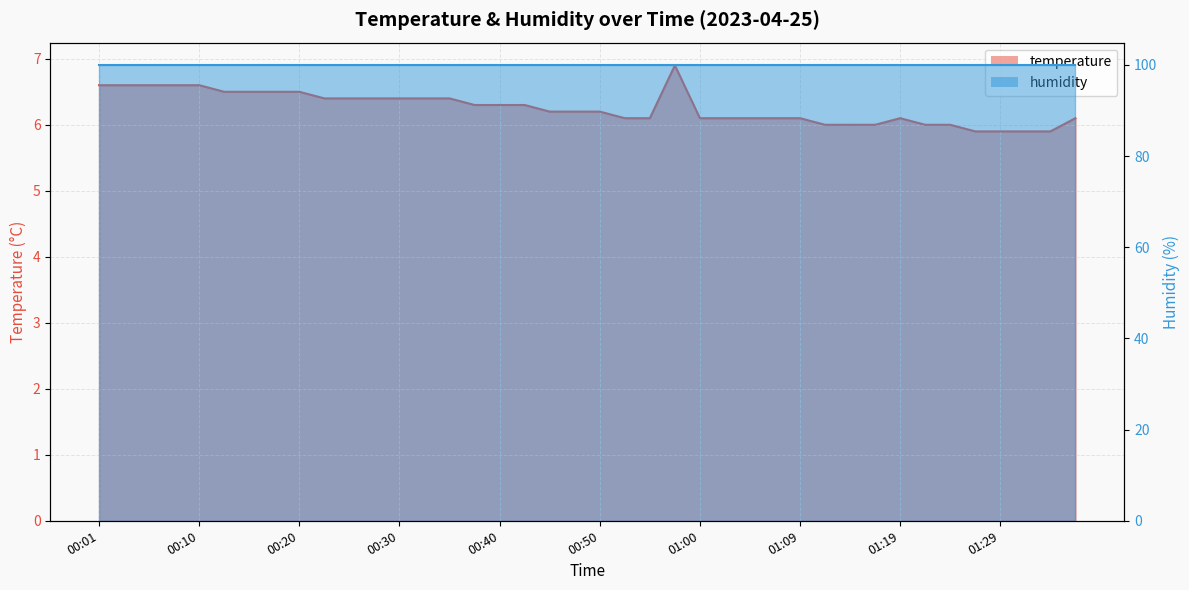

The chart shows a value of 9.8 at 00:42. True or false?

False